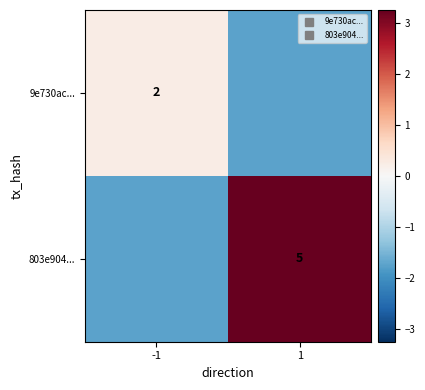

Rank the series by their maximum value, from lowest to highest.

9e730ac..., 803e904...